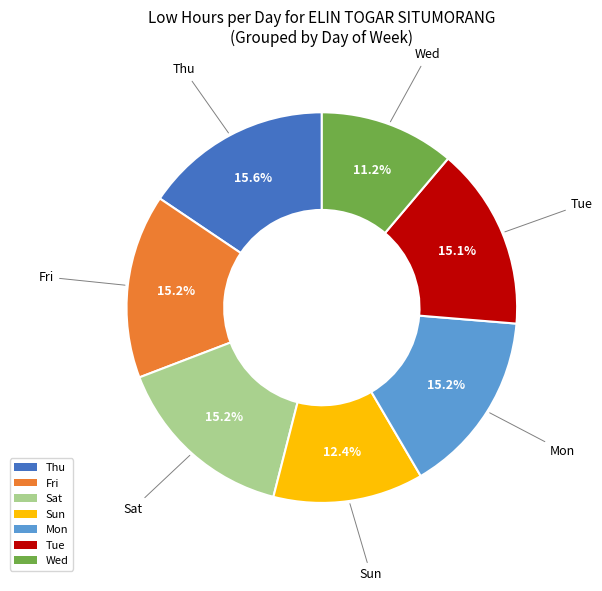

Does any single category account for the majority?

No